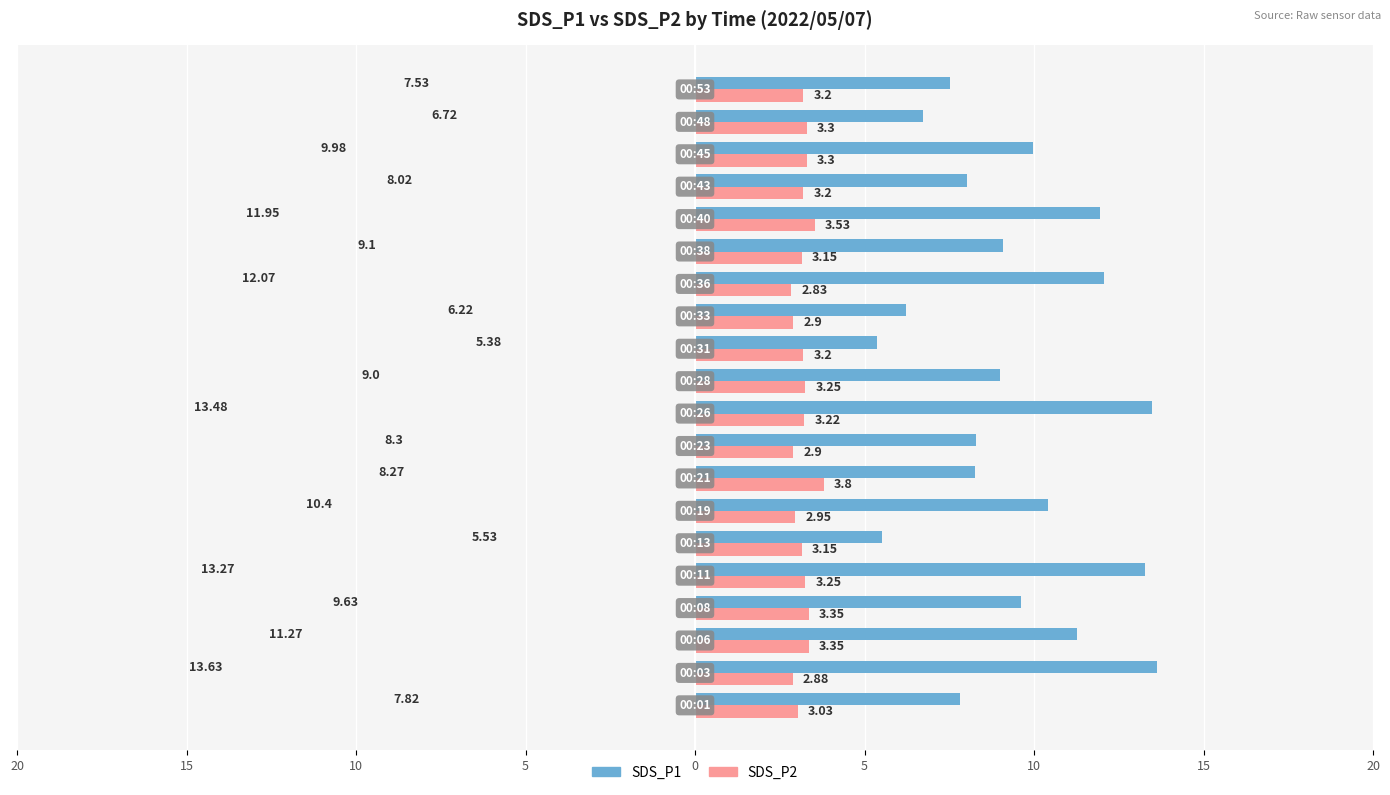

What is the difference between the maximum and second lowest values in the SDS_P1 series?

8.1